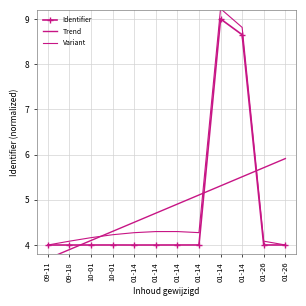

The Variant series shows 4.1 at 09-18. True or false?

True